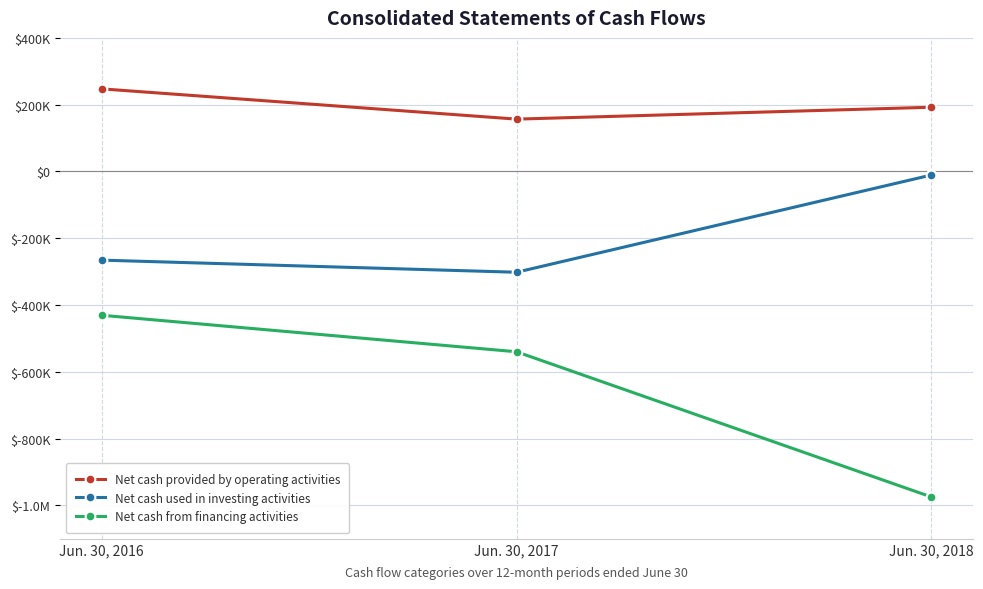

What are all the series names shown in the legend?

Net cash provided by operating activities, Net cash used in investing activities, Net cash from financing activities